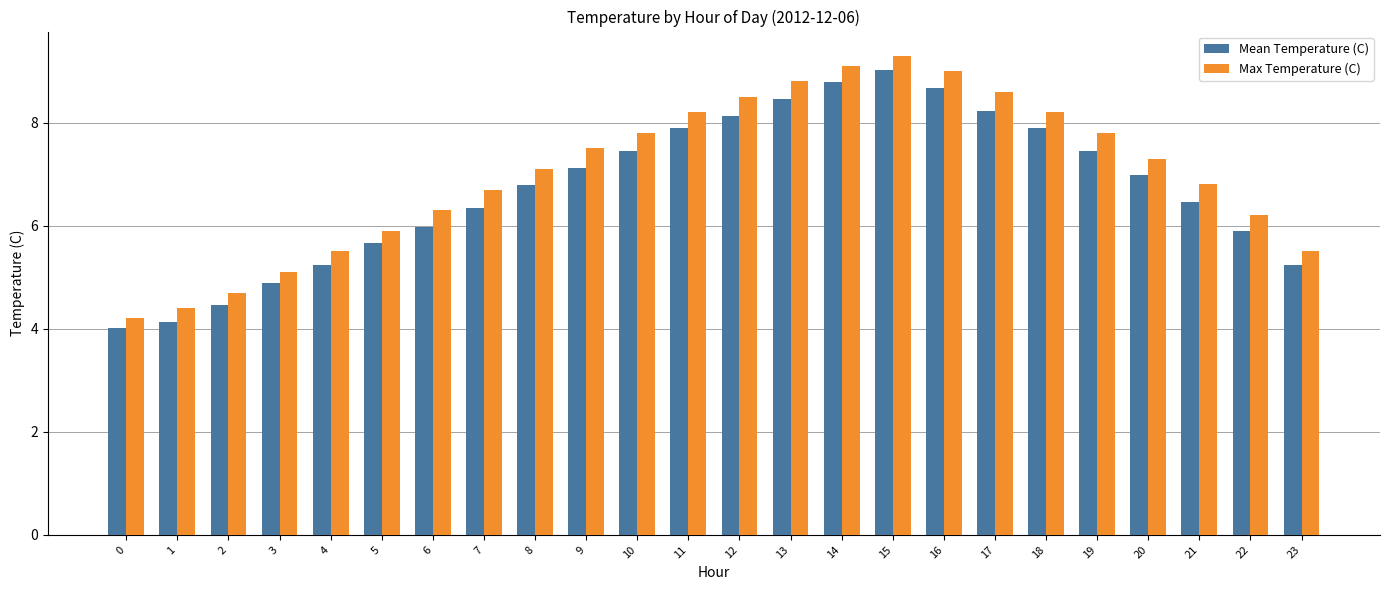

What is the minimum value for Max Temperature (C)?

4.2